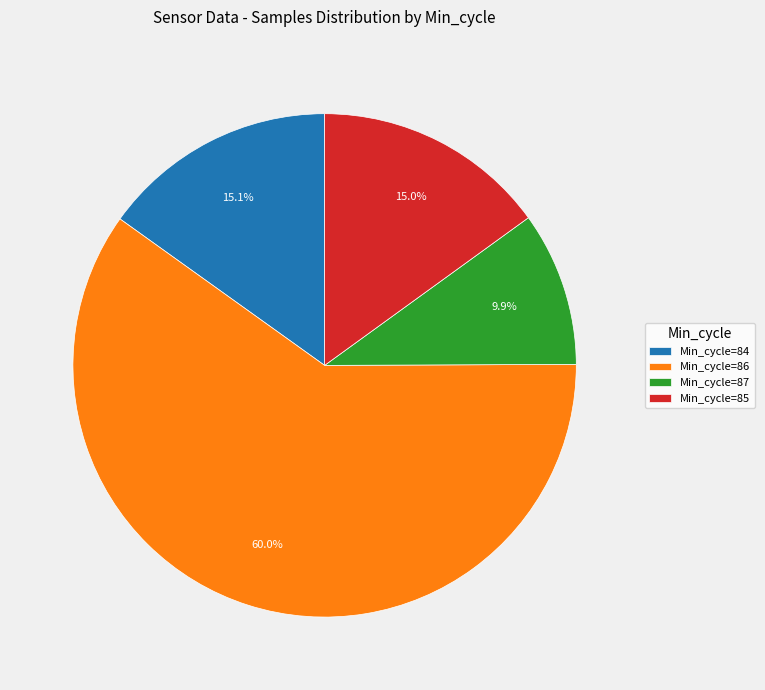

Which has a higher value, Min_cycle=87 or Min_cycle=85?

Min_cycle=85